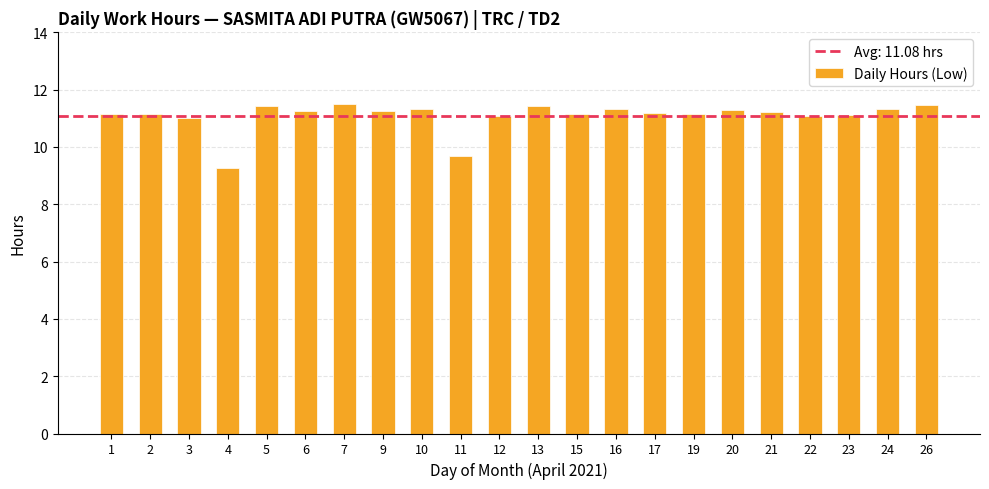

How many data points does each series have?

22